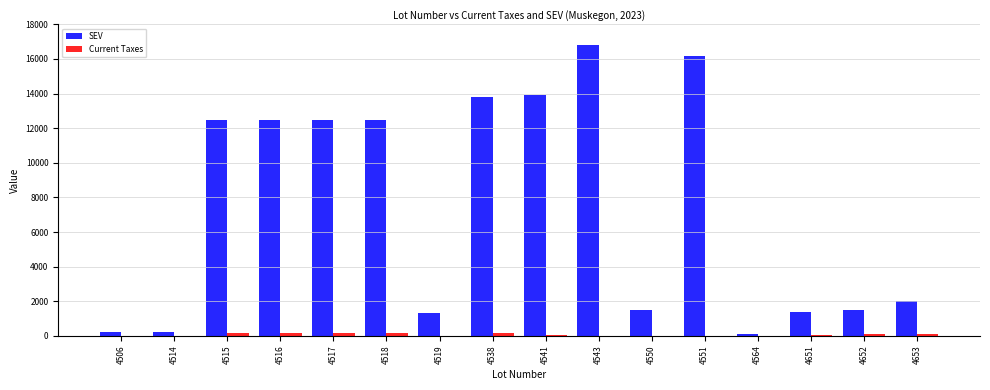

What is the difference between the SEV values at 4652 and 4516?

11000.0